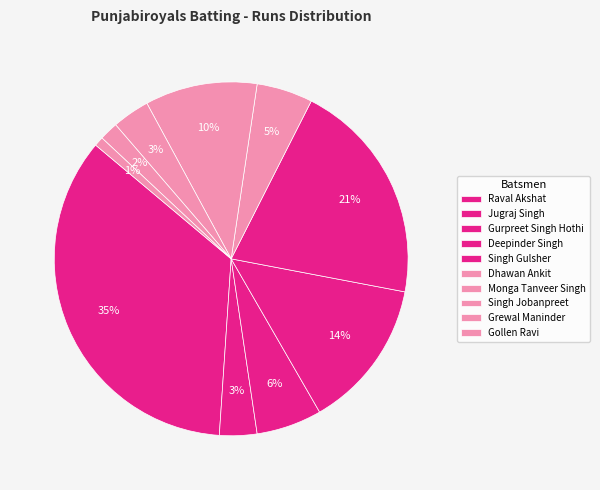

Does Singh Gulsher account for over 50% of the chart?

No